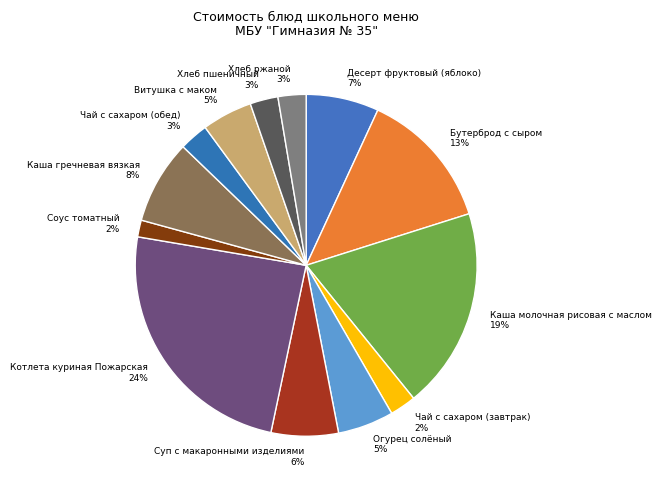

To the nearest percent, what is the combined percentage of Хлеб ржаной and Каша молочная рисовая с маслом?

22%